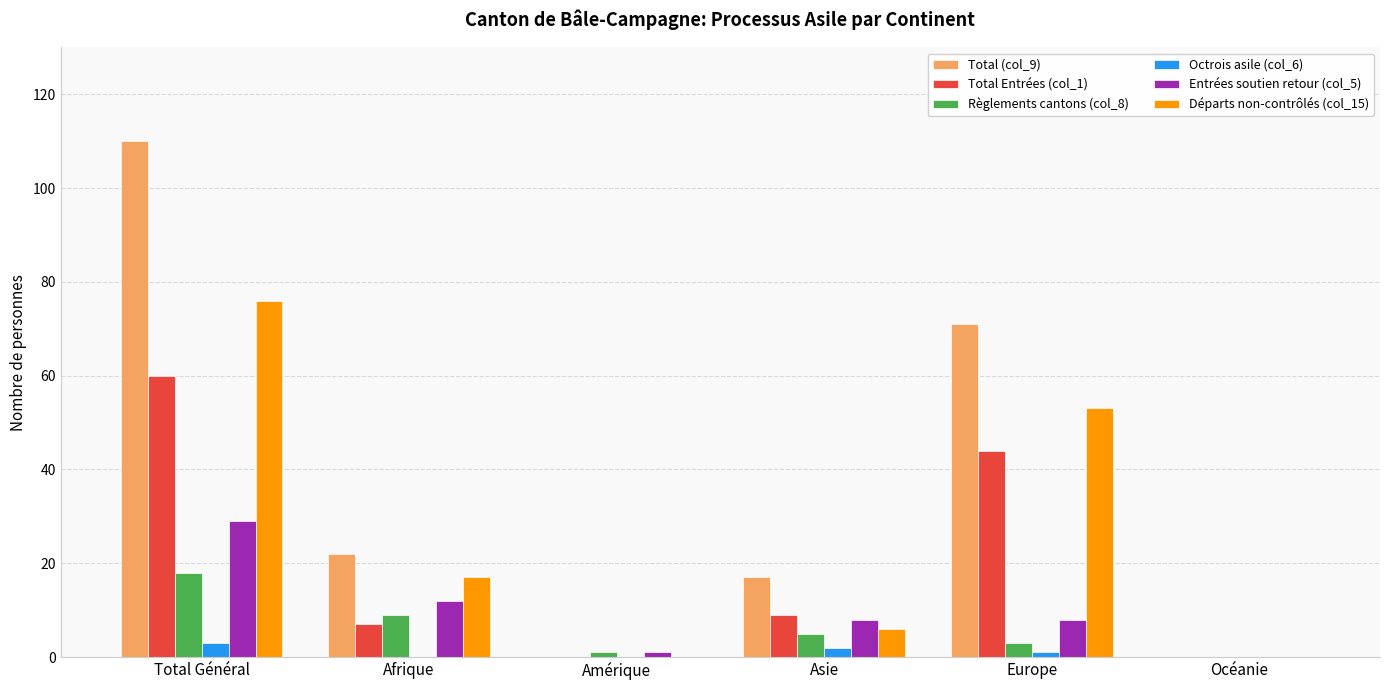

What is the sum of all Départs non-contrôlés (col_15) values?

152